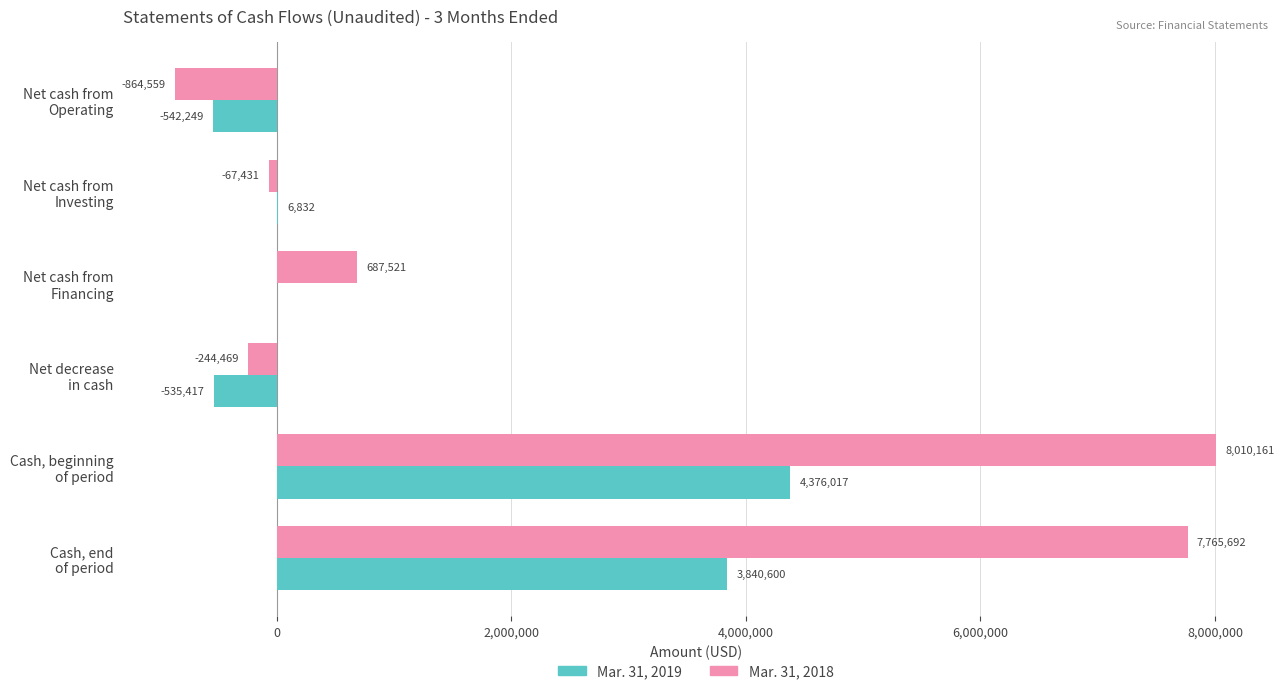

What is the greatest value displayed?

8010161